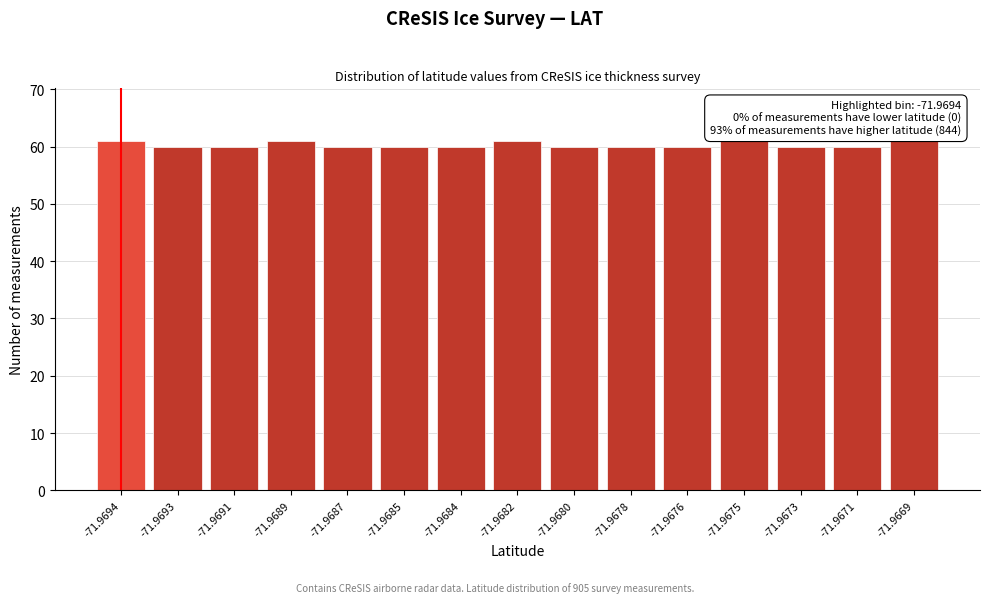

Reading left to right, transcribe all the data shown in this chart.

-71.9694=61	-71.9693=60	-71.9691=60	-71.9689=61	-71.9687=60	-71.9685=60	-71.9684=60	-71.9682=61	-71.9680=60	-71.9678=60	-71.9676=60	-71.9675=61	-71.9673=60	-71.9671=60	-71.9669=61